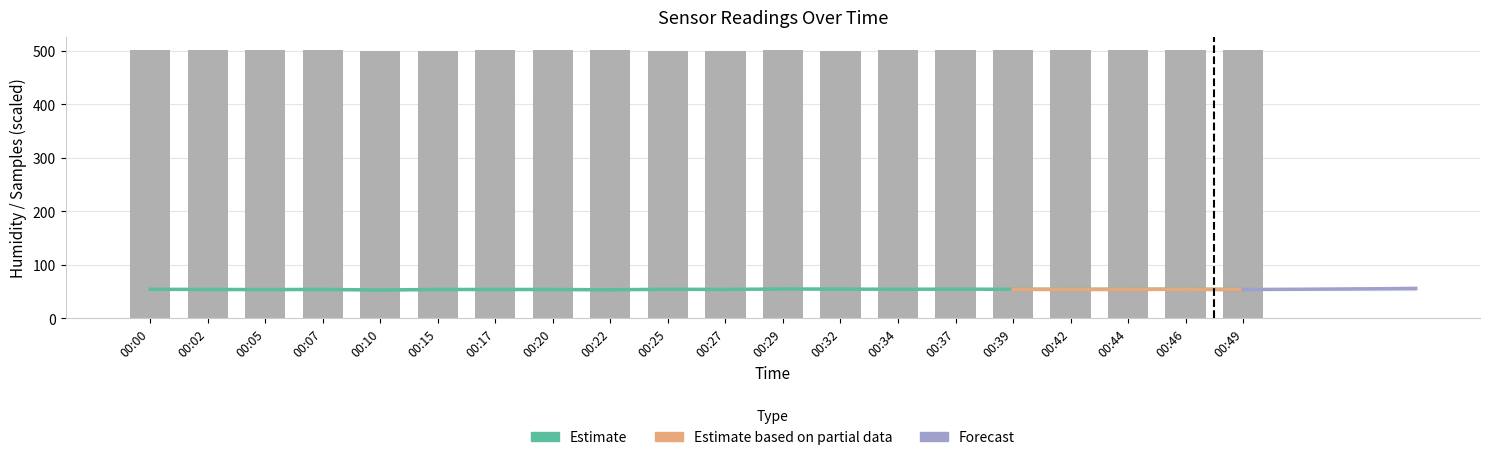

What is the sum of the values at 00:05 and 00:10?

106.4